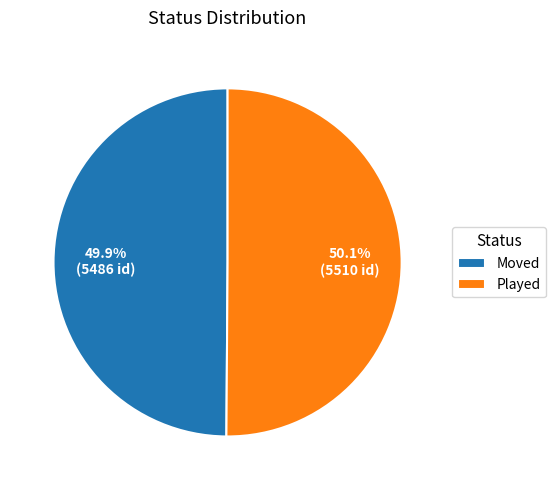

True or false: Moved accounts for 50% of the total.

True